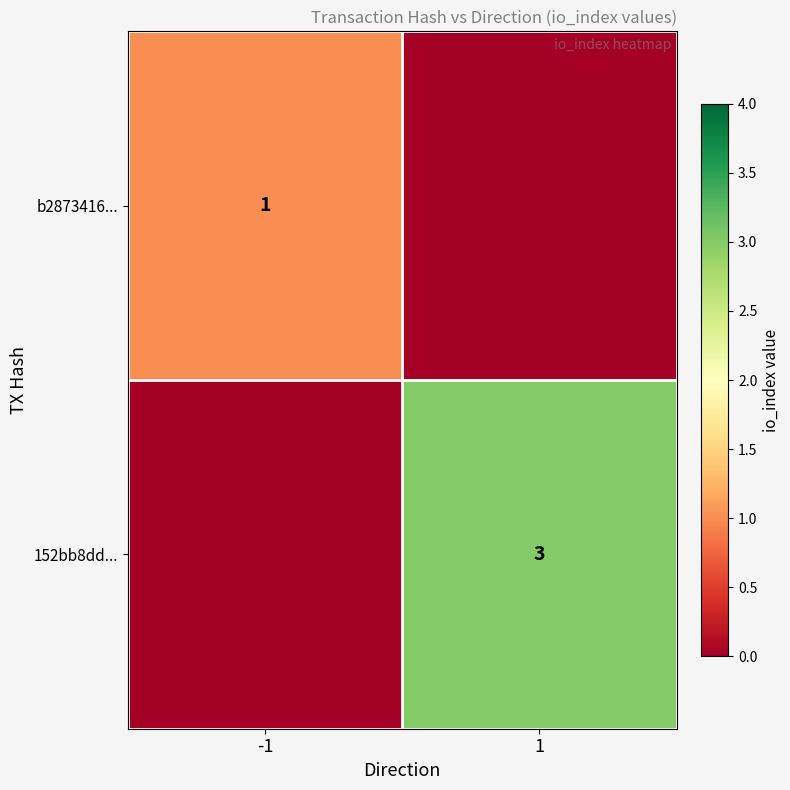

The value of 152bb8dd... at 1 is 3. True or false?

True